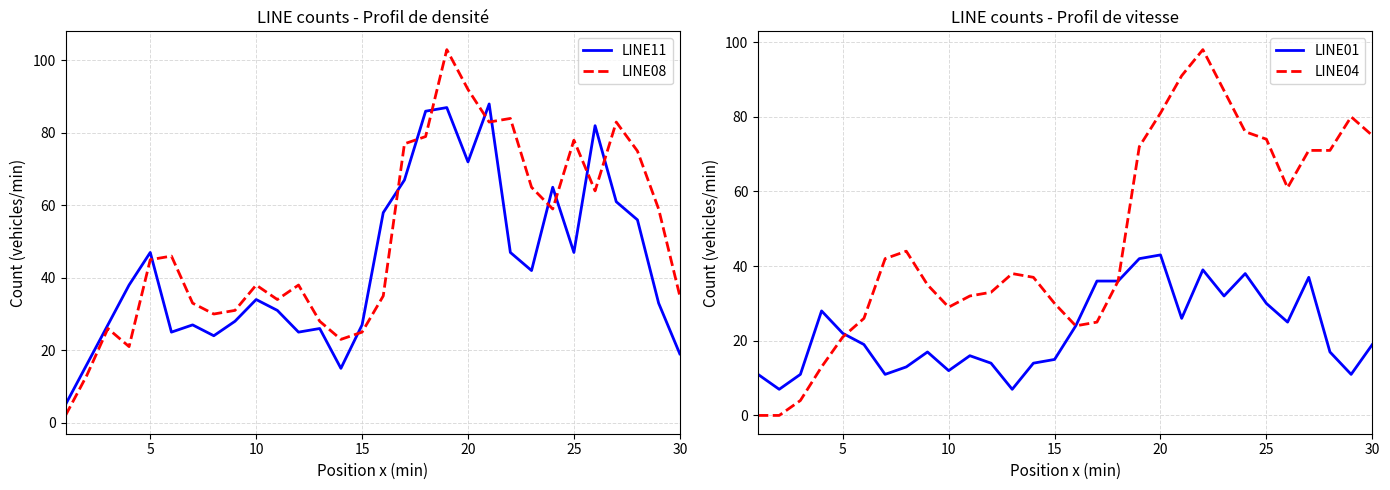

What is the highest value of the LINE11 series?

88